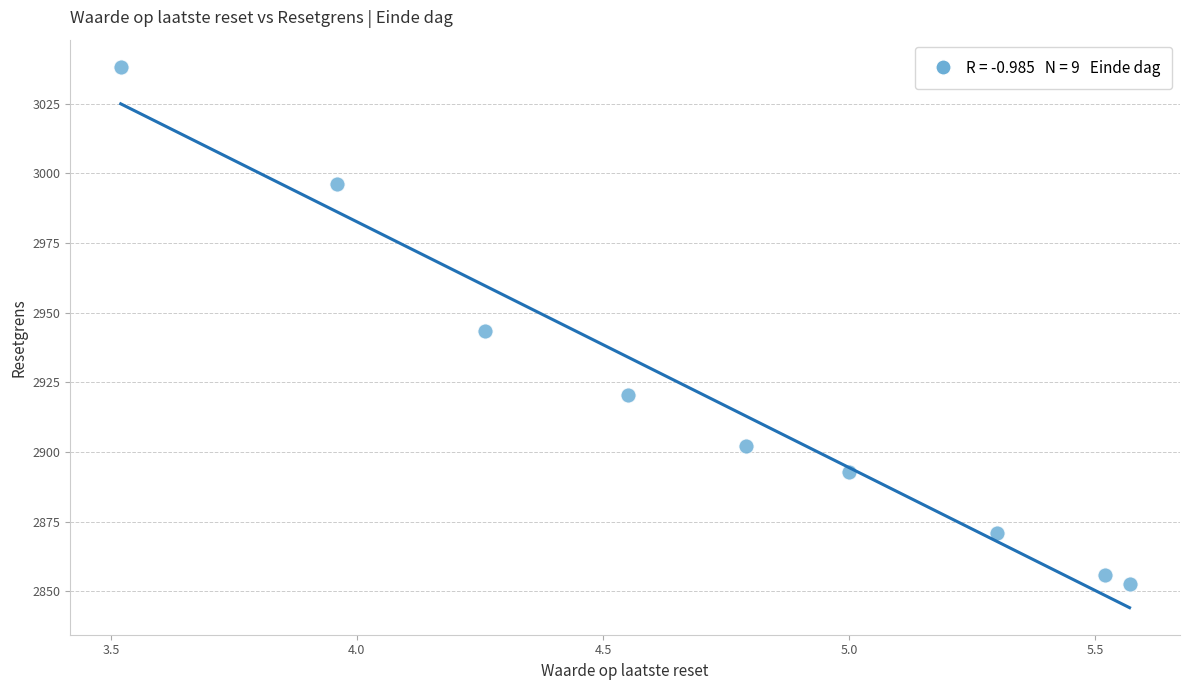

What is the range of X values (max minus min)?

2.1